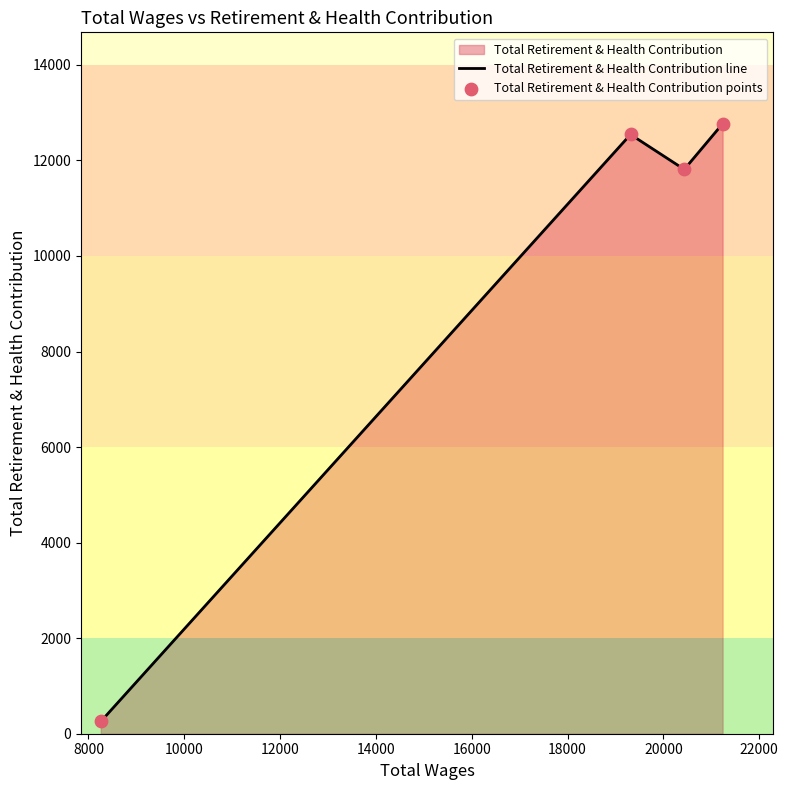

Which series has the largest total across all categories?

Total Retirement & Health Contribution line